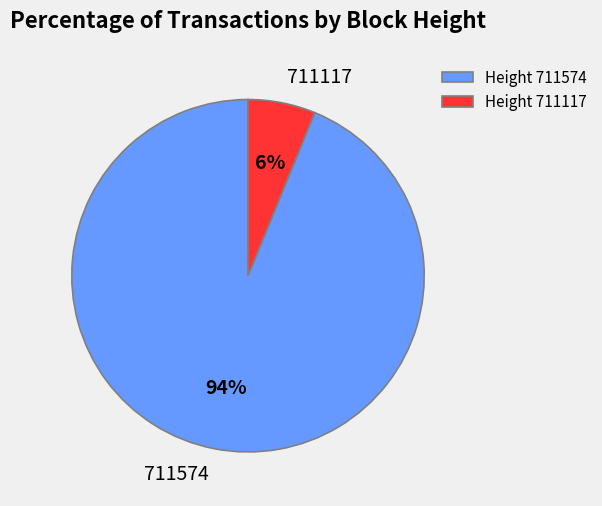

Which category has the biggest portion of the pie?

Height 711574